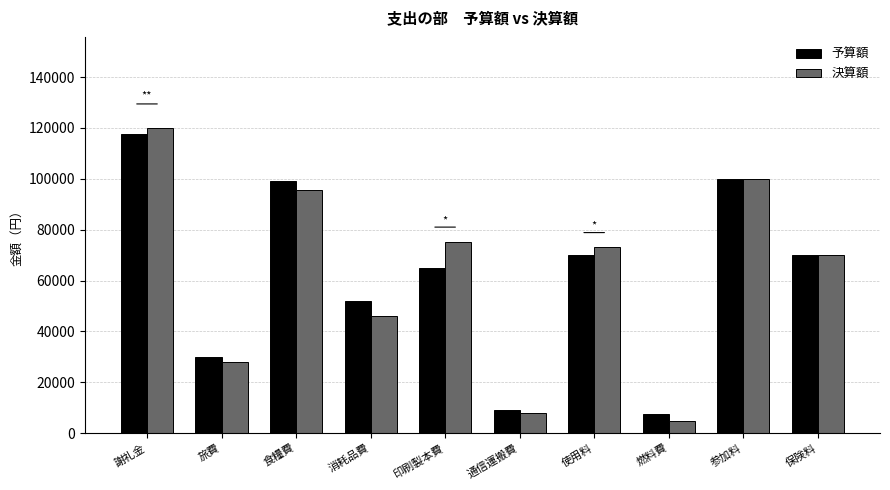

What is the sum of the 予算額 values at 印刷製本費 and 保険料?

135000